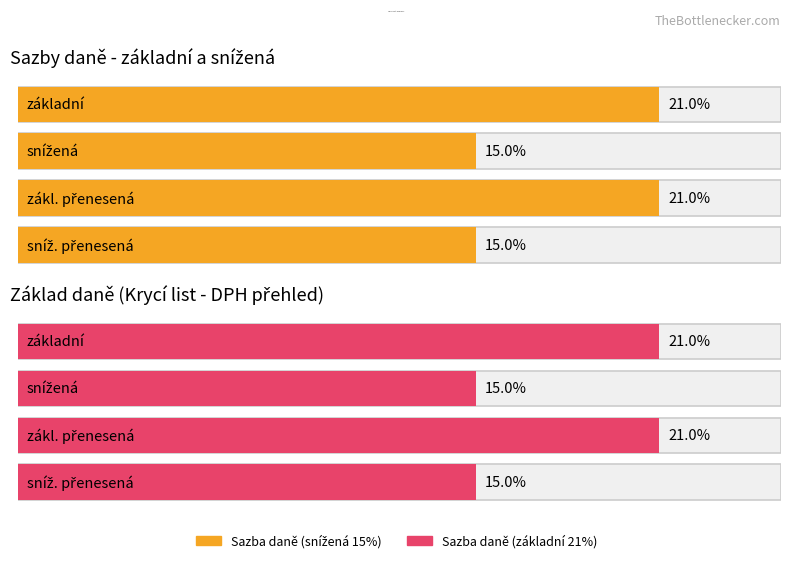

At which label does Average utilization reach its peak?

základní